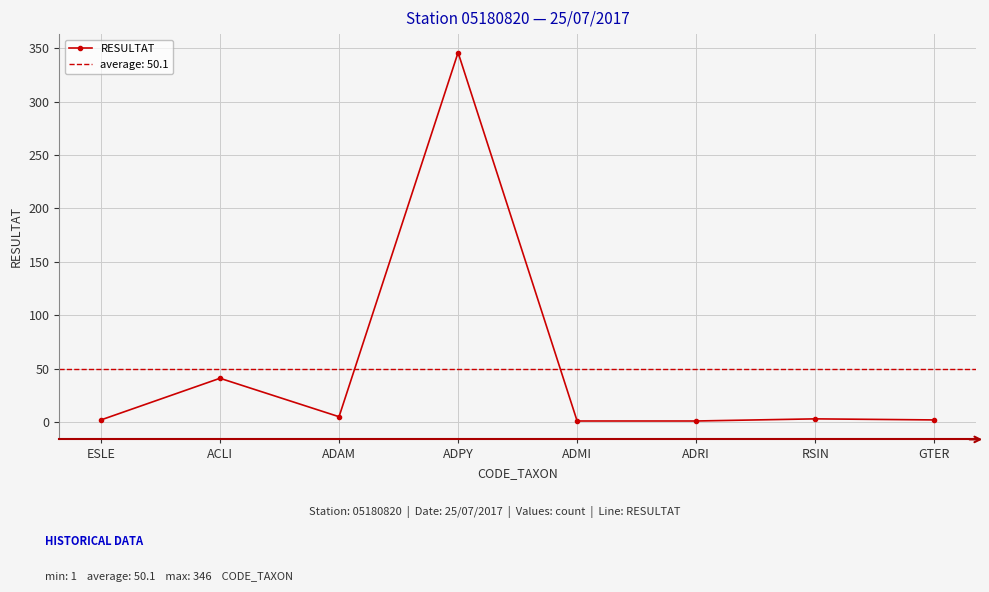

The chart shows a value of 1 at ESLE. True or false?

False